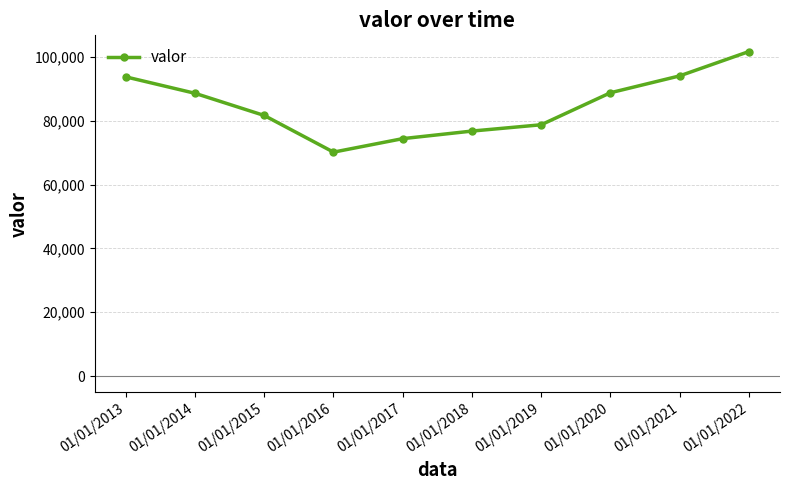

What is the value of the 9th point from the left?

94037